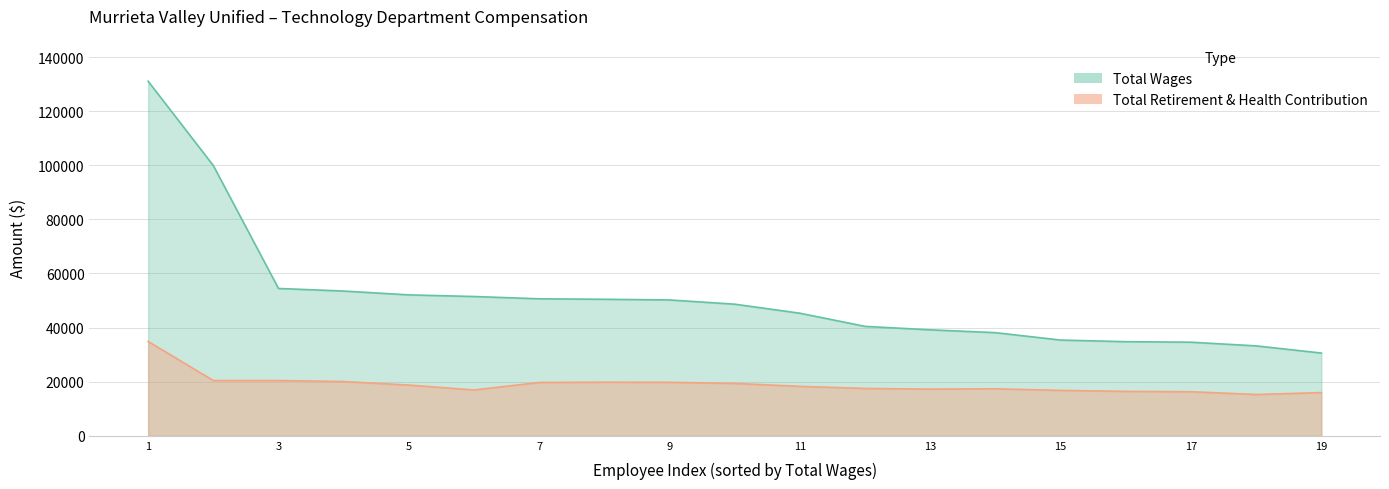

What is the greatest value displayed?

131060